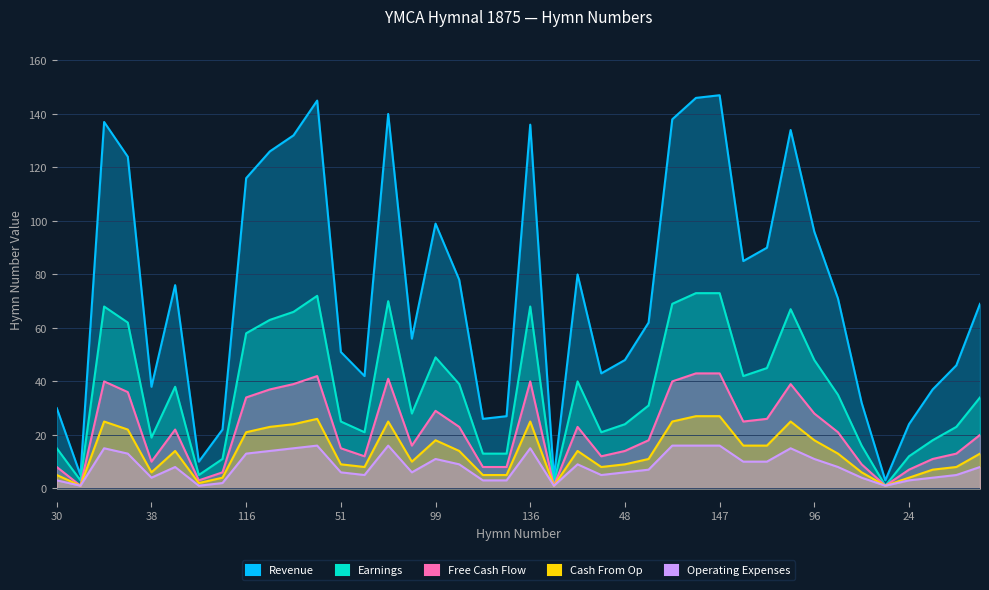

True or false: Cash From Op has a value of 14 at 76.

True